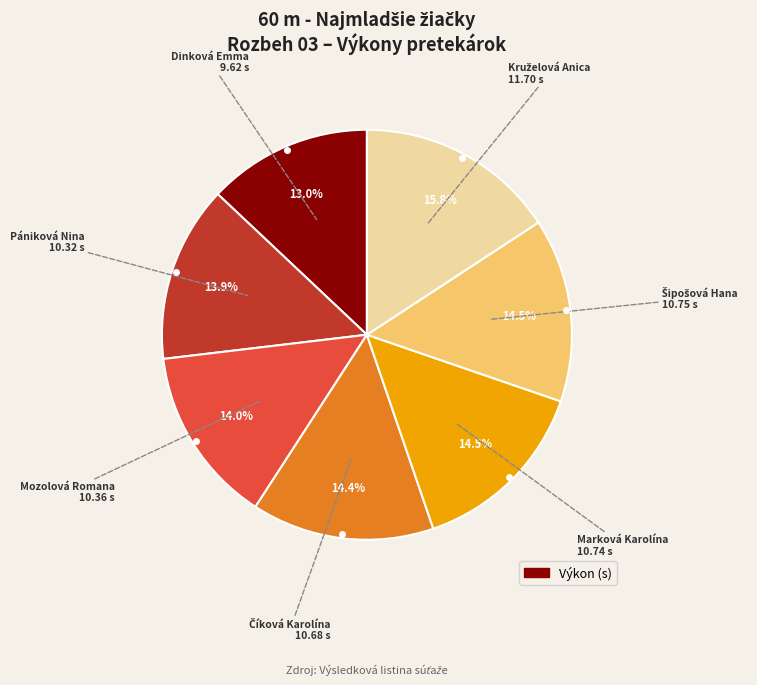

Is there a majority slice in this chart?

No